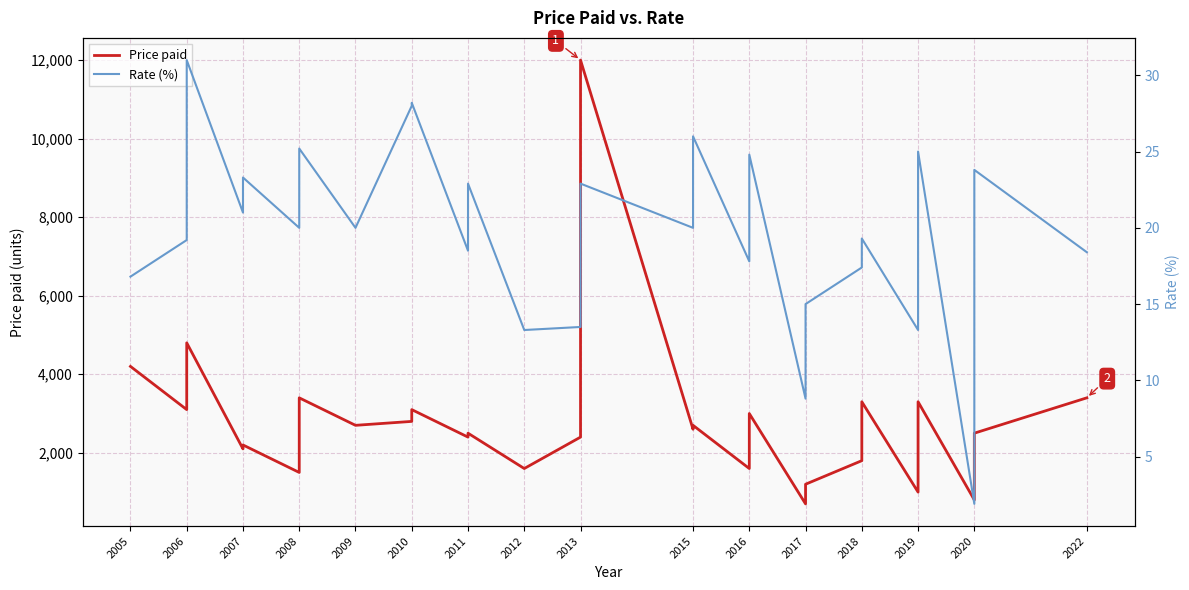

True or false: Rate (%) and Price paid intersect in this chart.

False